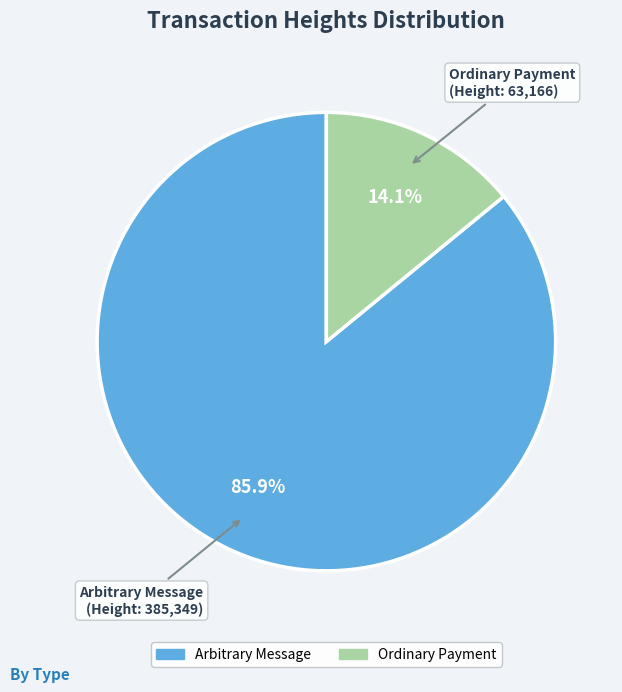

Which has a higher value, Ordinary Payment or Arbitrary Message?

Arbitrary Message